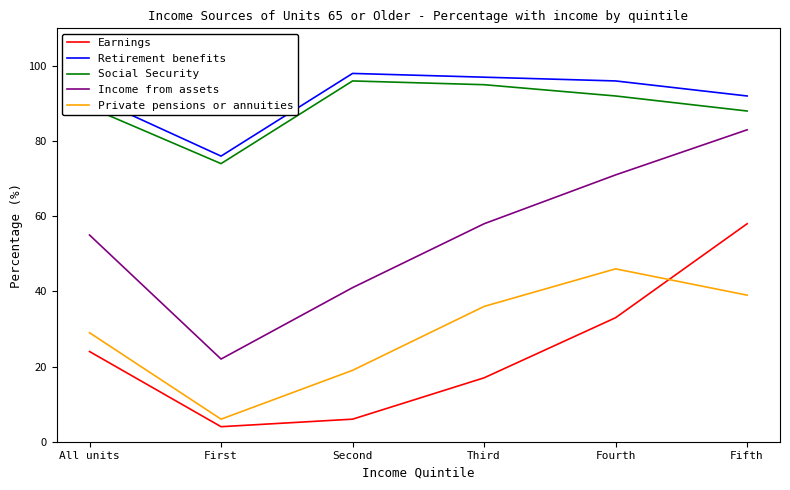

What is the maximum value for Private pensions or annuities?

46